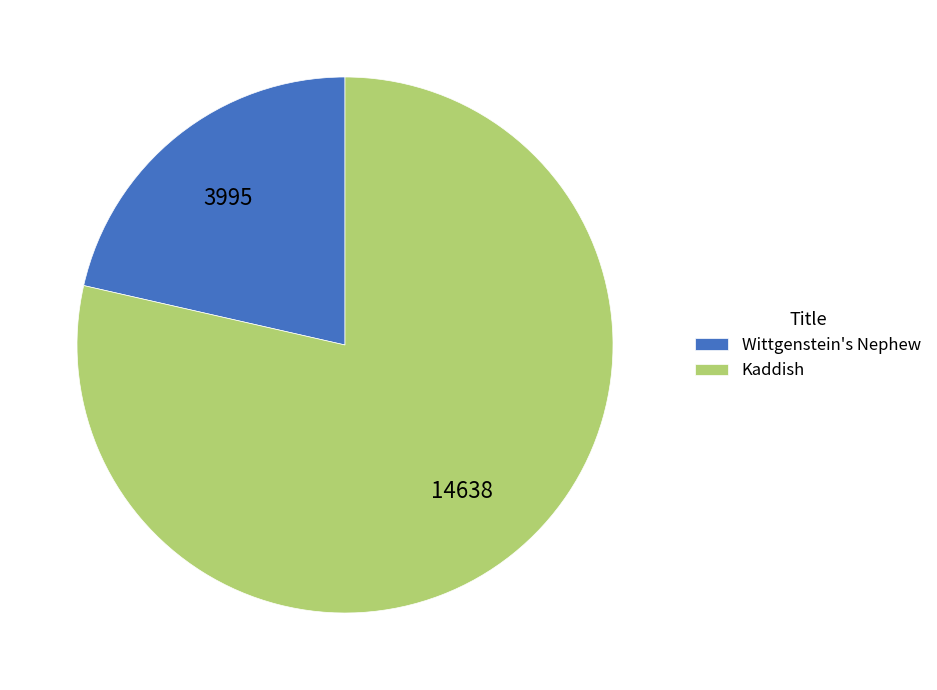

What is the ratio of the value at Wittgenstein's Nephew to the value at Kaddish?

0.3